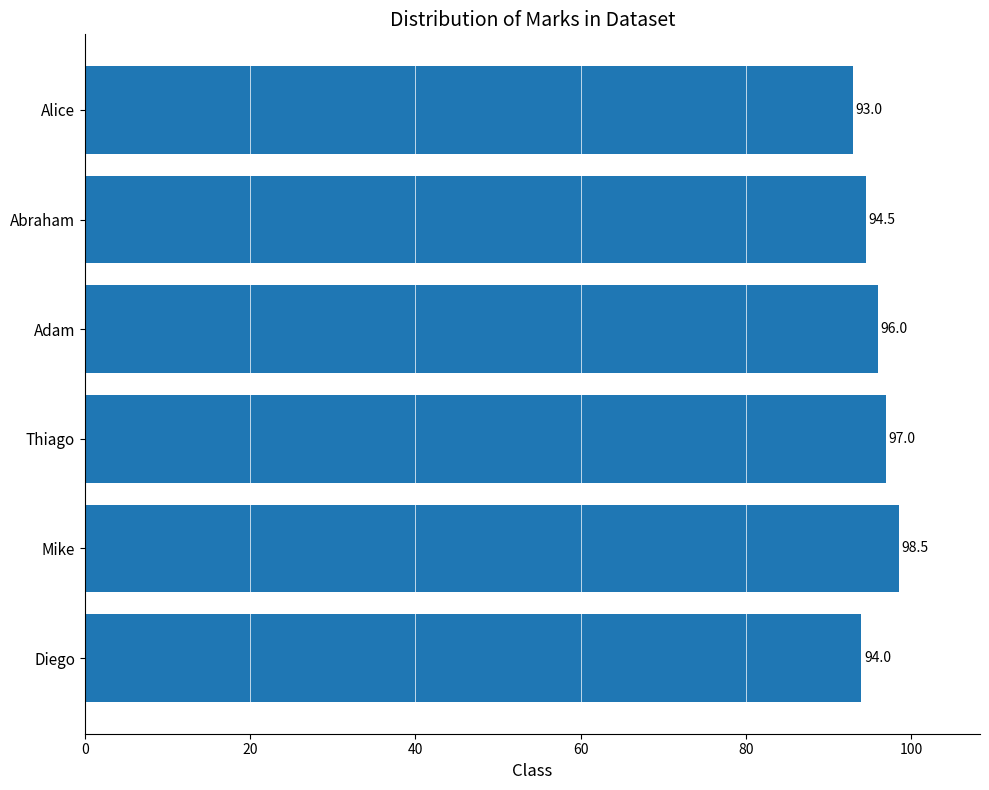

What is the approximate value at Diego?

94.0